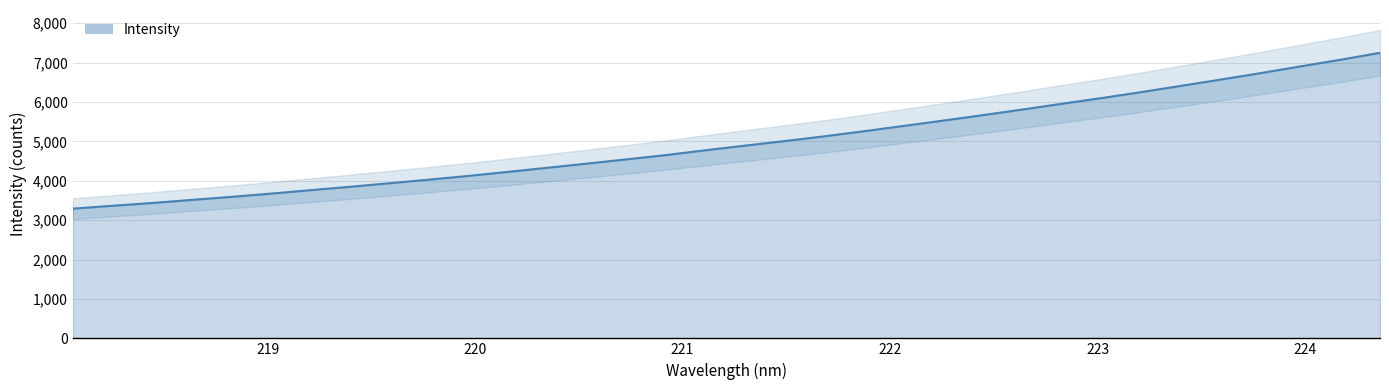

Rank the categories by value from highest to lowest.

224.3616, 224.1709, 223.9802, 223.7895, 223.5987, 223.408, 223.2172, 223.0264, 222.8355, 222.6447, 222.4538, 222.263, 222.0721, 221.8812, 221.6902, 221.4993, 221.3083, 221.1174, 220.9264, 220.7354, 220.5444, 220.3533, 220.1623, 219.9712, 219.7801, 219.589, 219.3979, 219.2067, 219.0156, 218.8244, 218.6332, 218.442, 218.2508, 218.0596